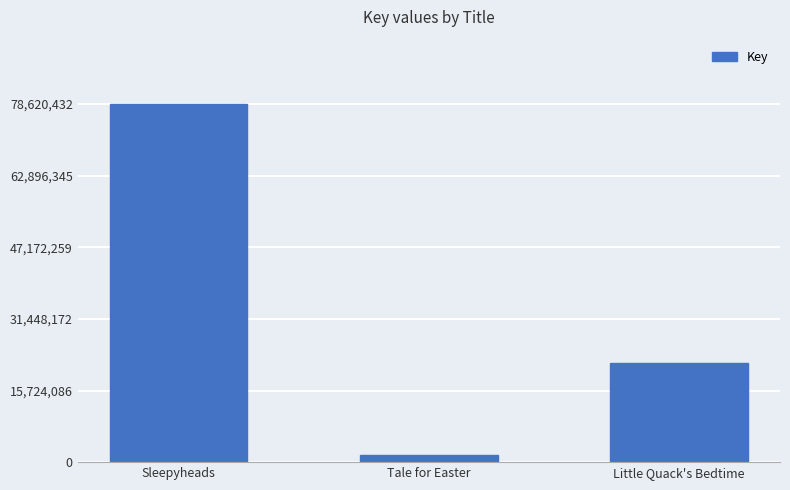

Read the value at Little Quack's Bedtime.

21865794